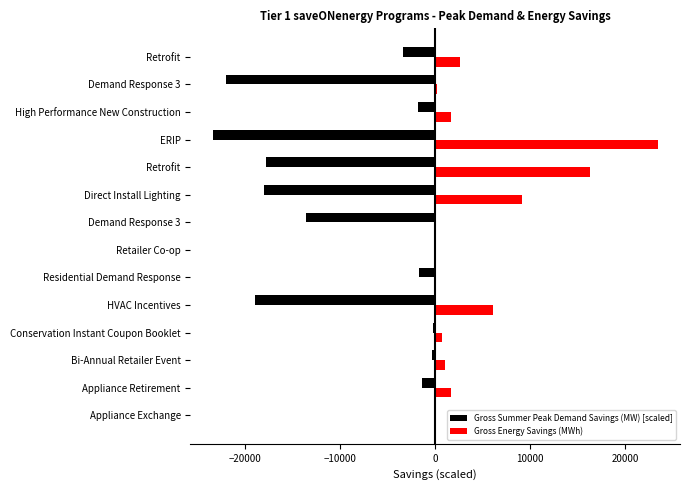

What are all the series names shown in the legend?

Gross Summer Peak Demand Savings (MW) [scaled], Gross Energy Savings (MWh)